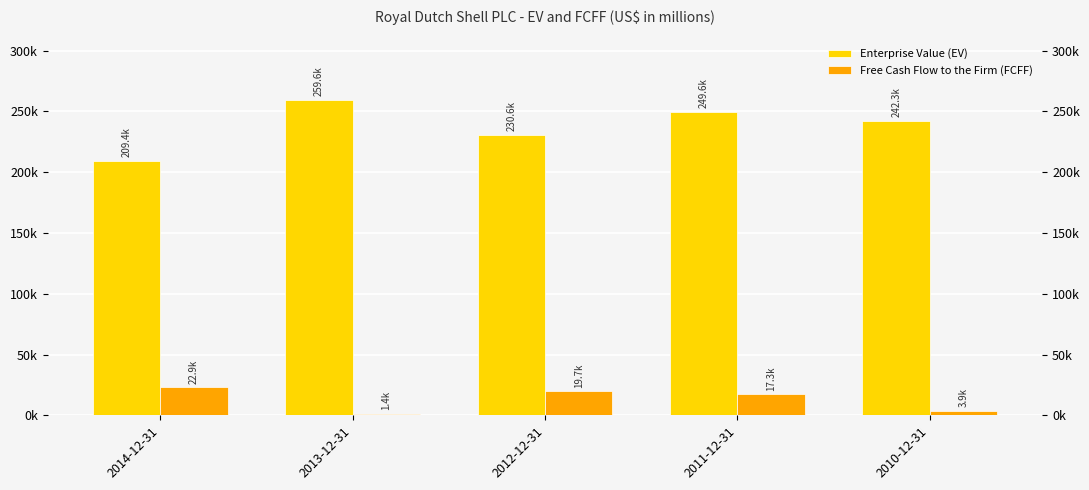

Which series changed the most between 2013-12-31 and 2010-12-31?

Enterprise Value (EV)